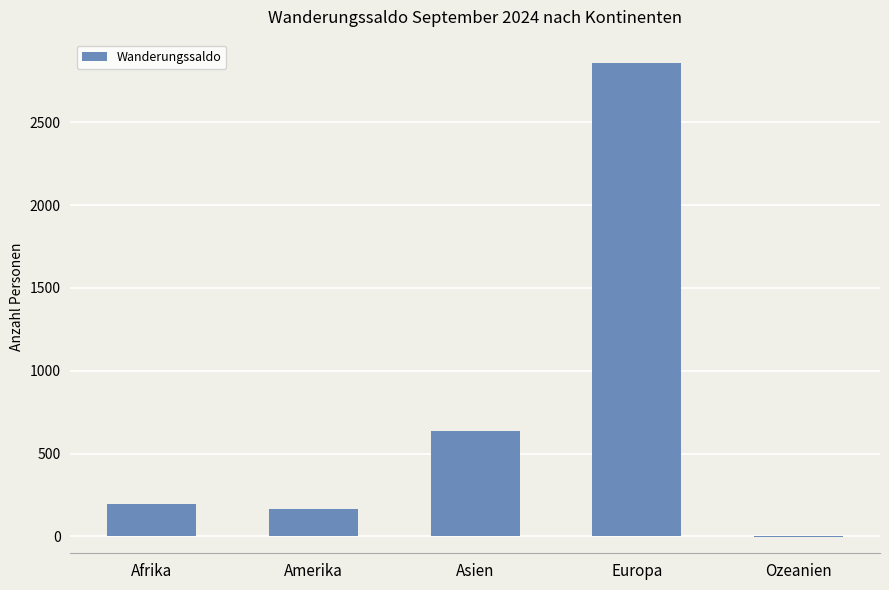

What is the change in value from Afrika to Asien?

+440